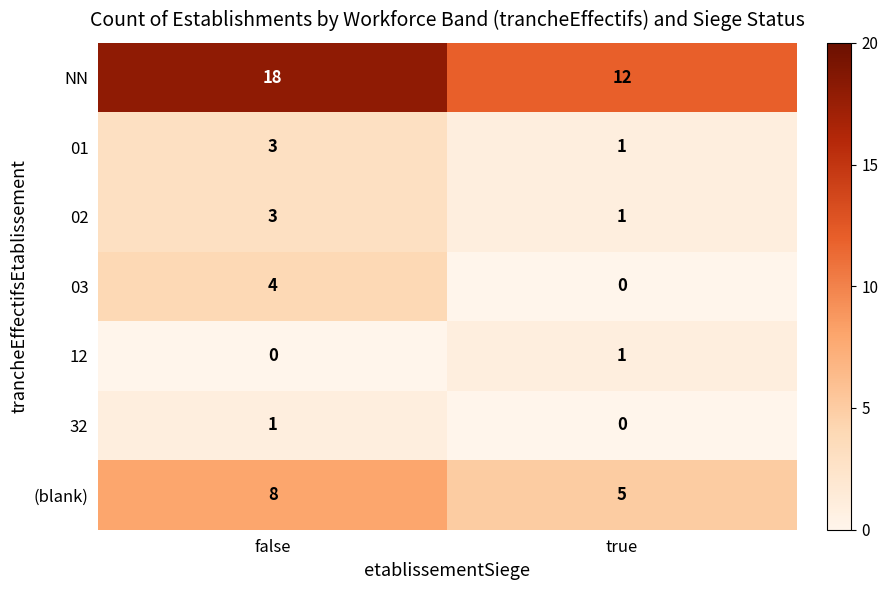

How many data points does each series have?

2